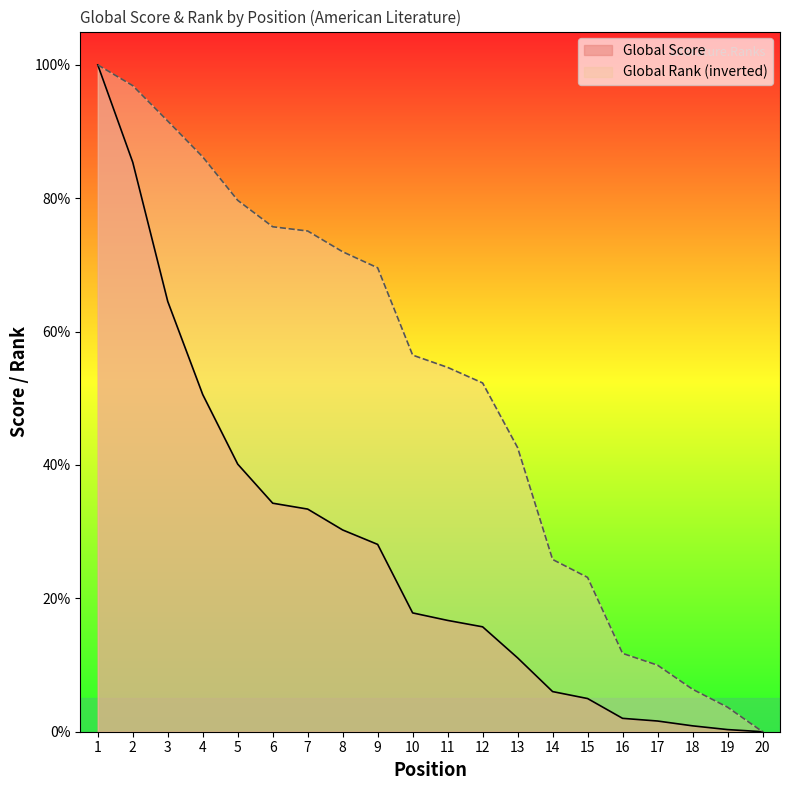

How many lines are shown in the chart?

2